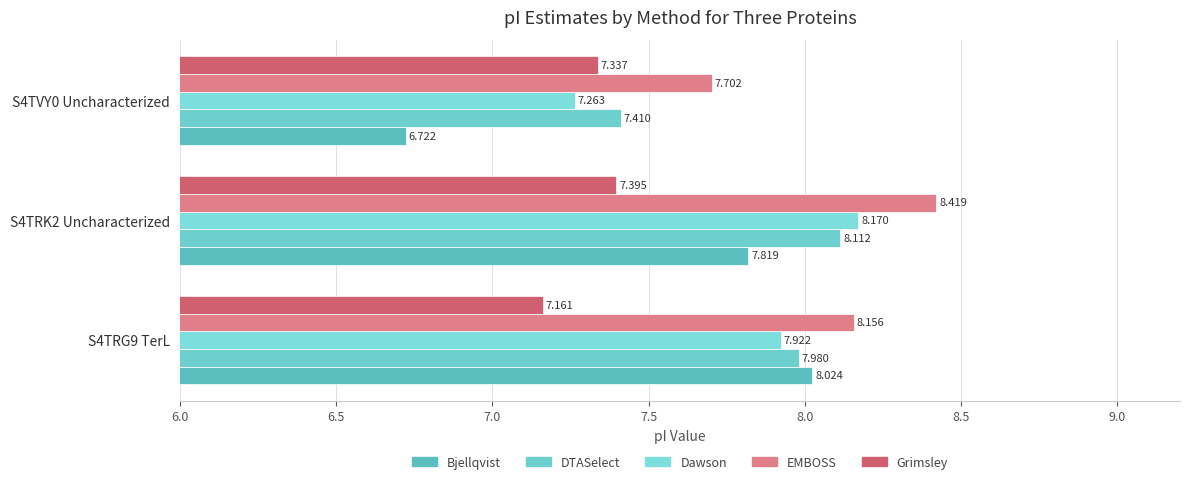

How many series are shown in this chart?

5